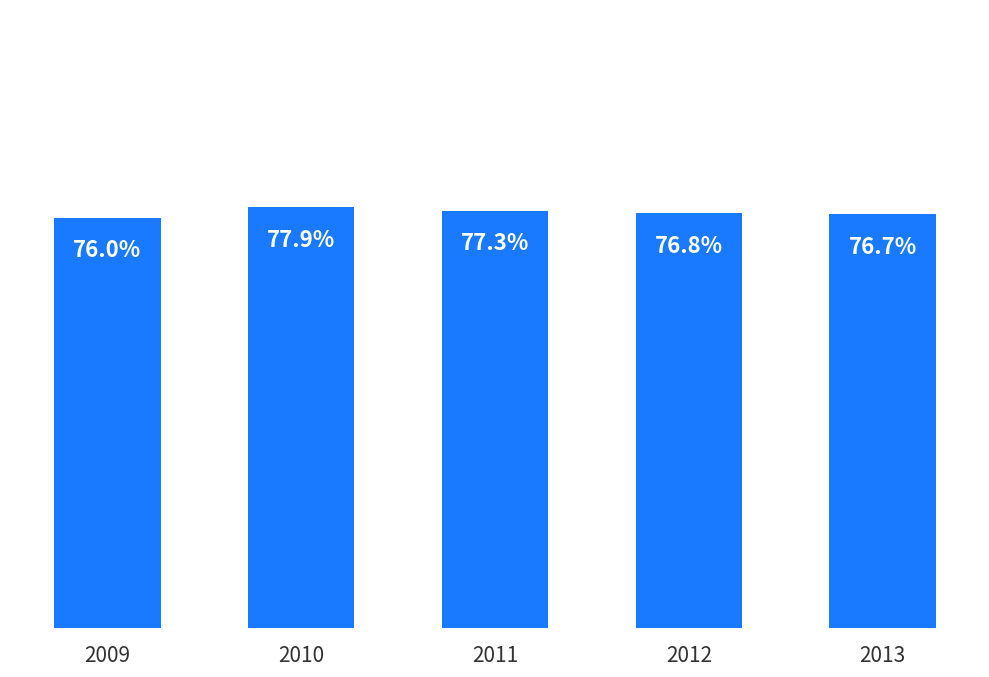

Rank the categories by value from highest to lowest.

2010, 2011, 2012, 2013, 2009